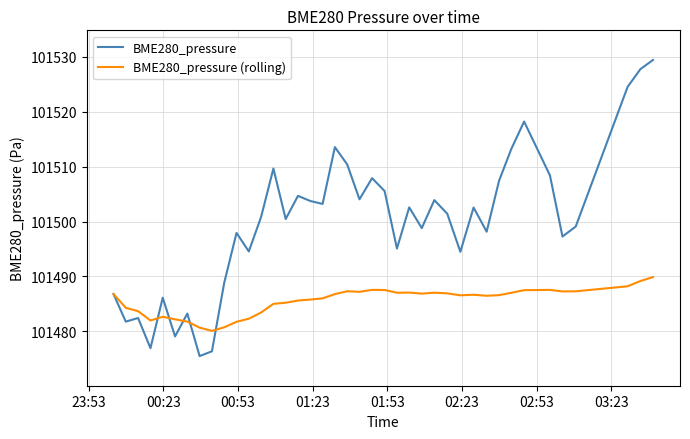

How many series are shown in this chart?

2